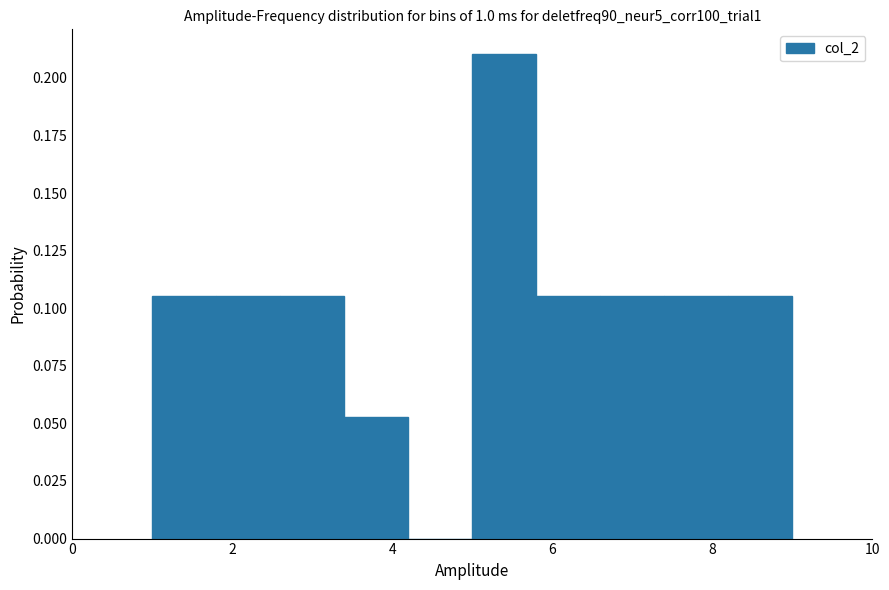

Which range on the x-axis has the tallest bar?

5.0 to 5.8